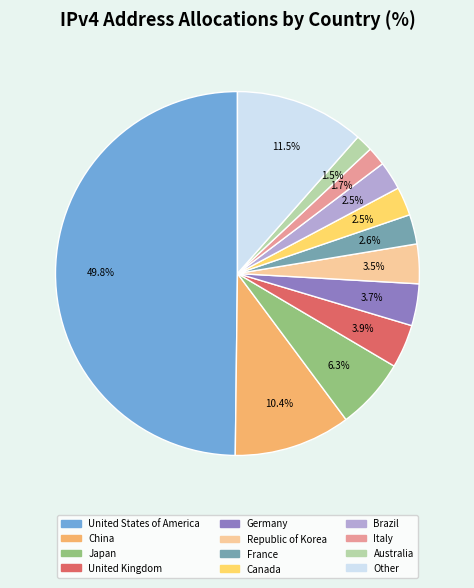

How much of the chart is everything except Italy?

98.3%